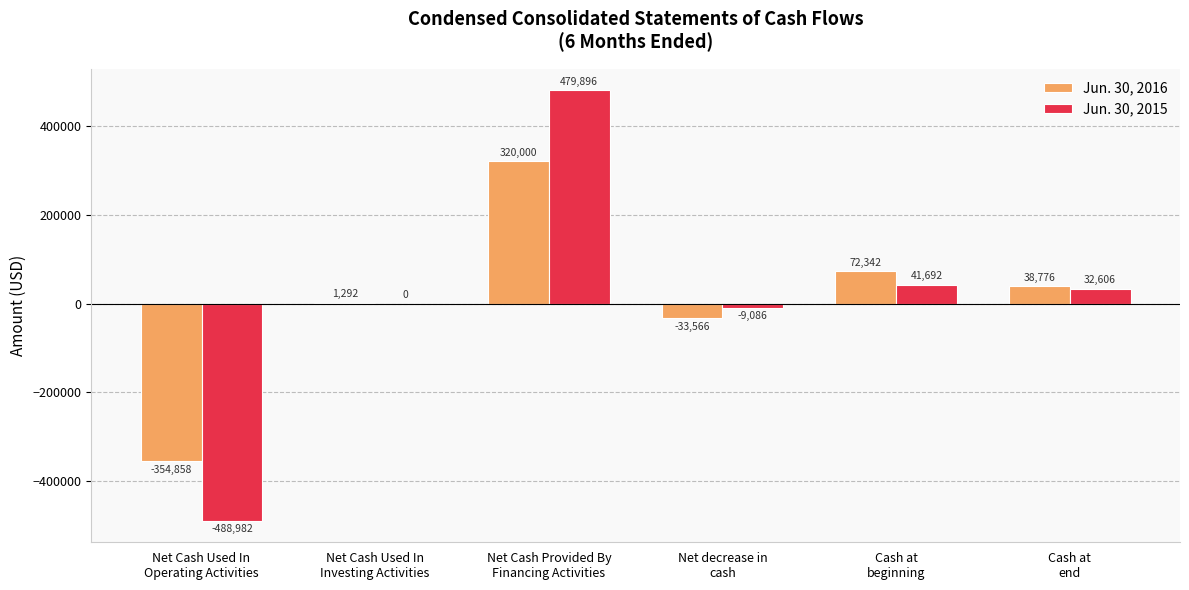

What is the highest value of the Jun. 30, 2015 series?

479896